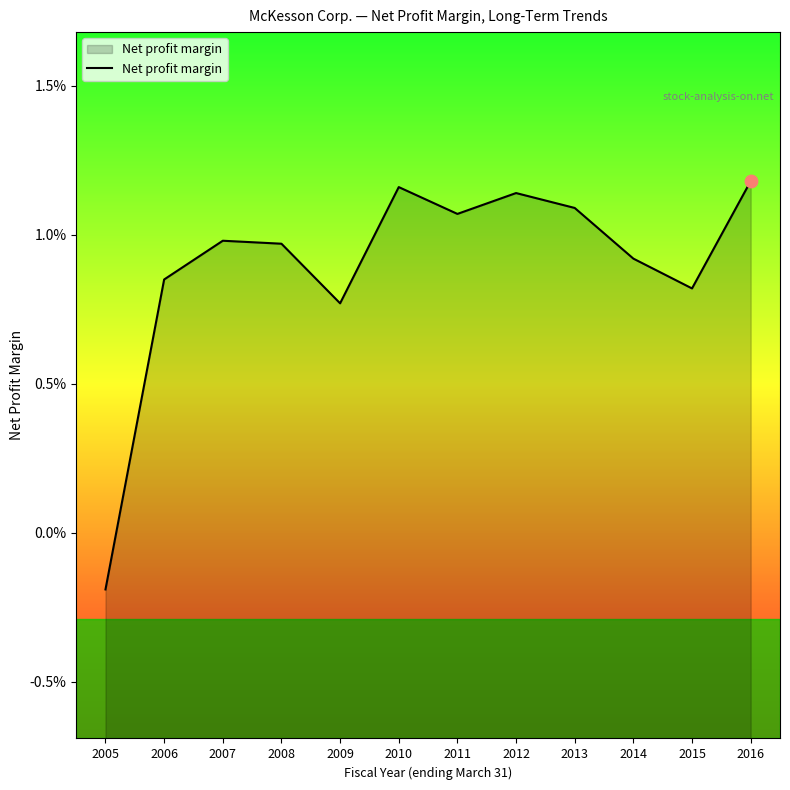

Which has a higher value, 2013 or 2011?

2013